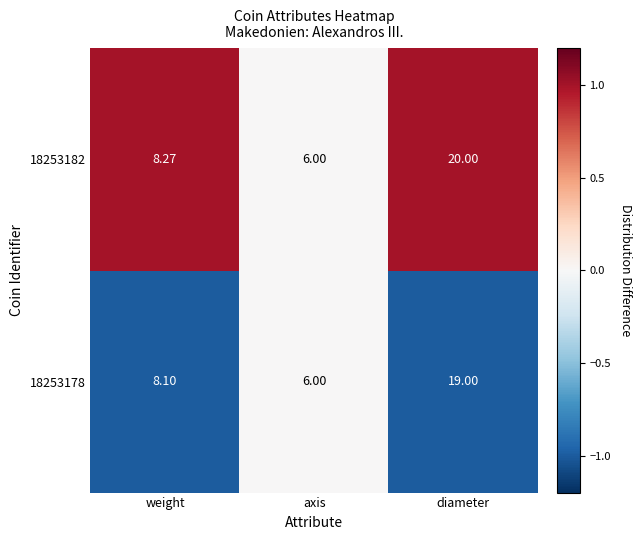

Where is 18253182 nearest to the value 13?

weight